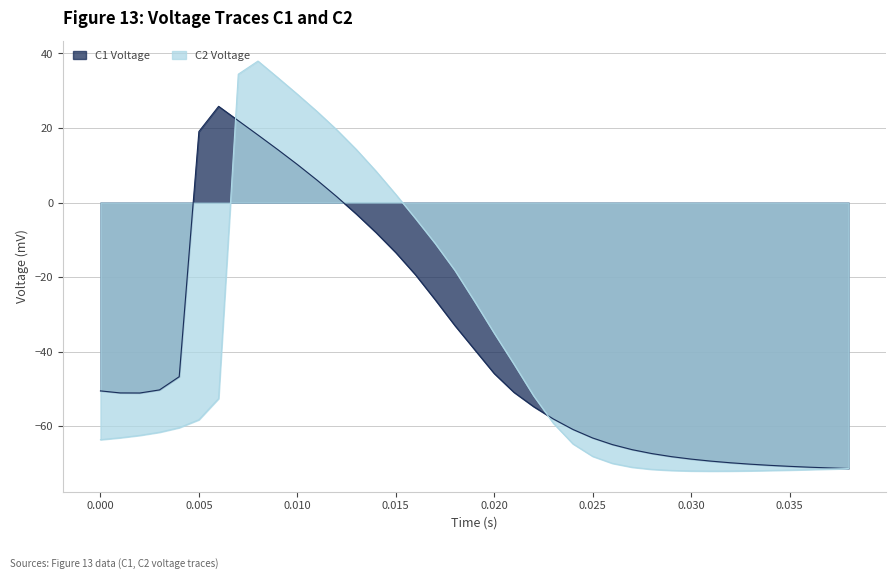

Which series has the largest total across all categories?

C1 Voltage